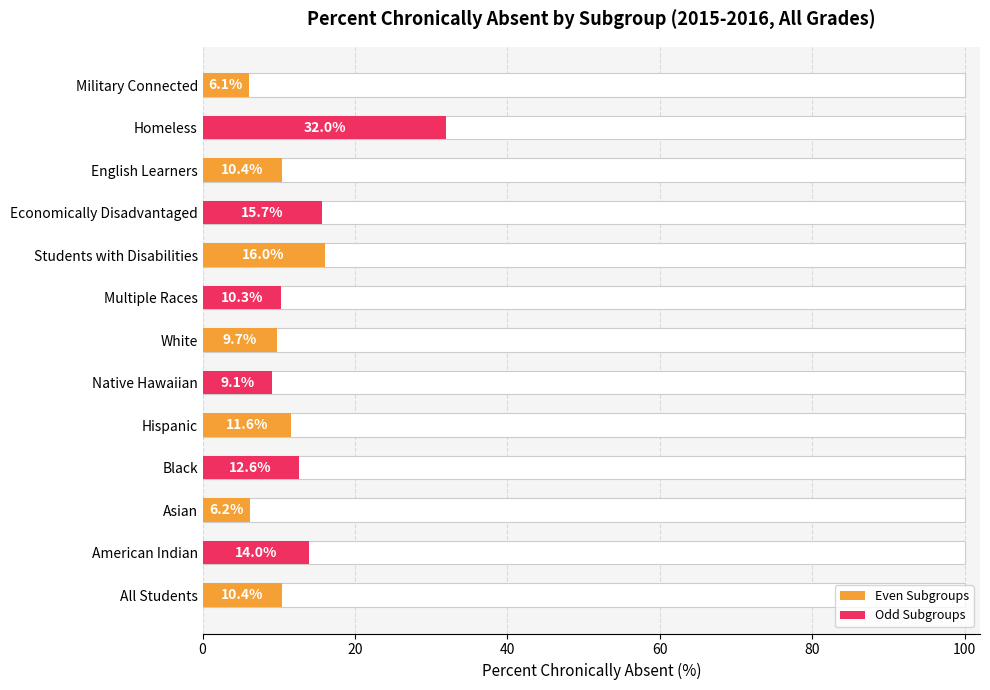

What is the change in value from American Indian to Black?

-1.4